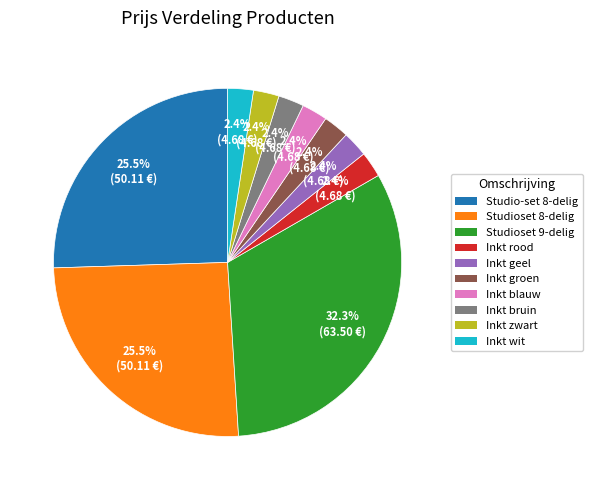

Does any single category account for the majority?

No